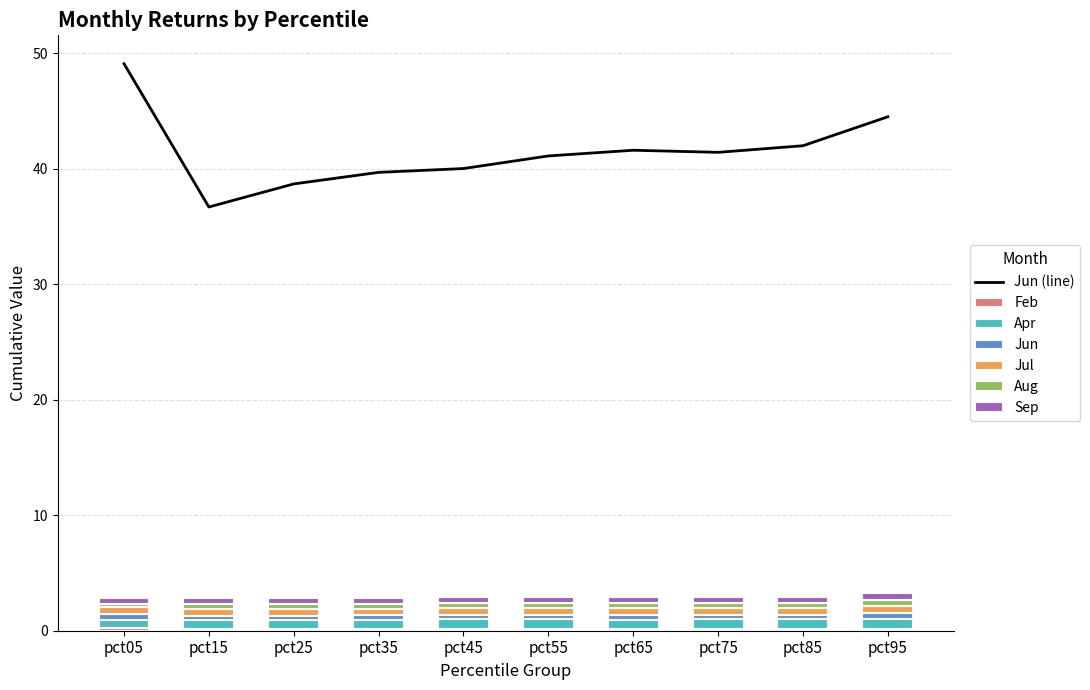

What is the value of the Jul bar at the 5th from the left?

0.6